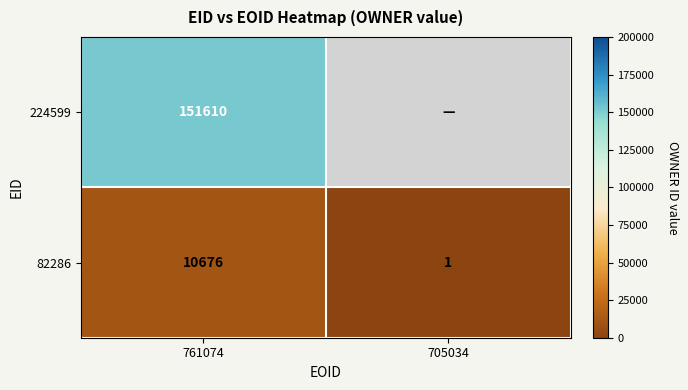

Between 761074 and 705034, which is larger?

761074